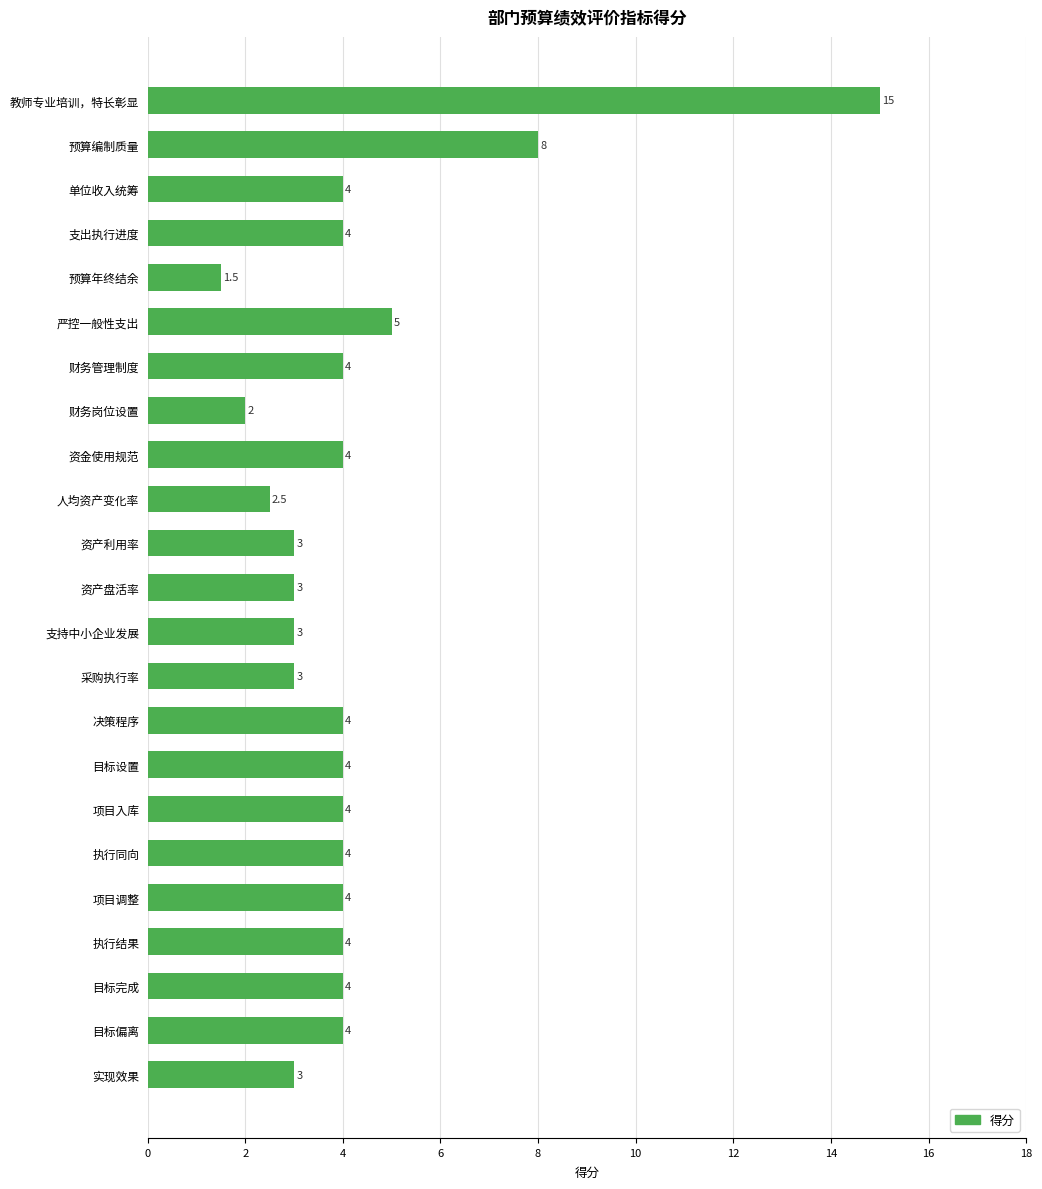

What is the maximum value shown in the chart?

15.0